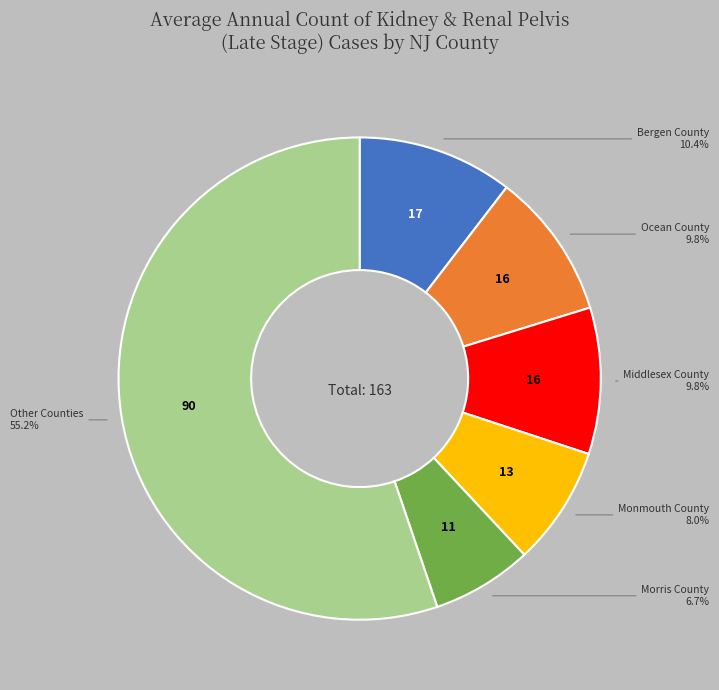

Is there a majority slice in this chart?

Yes